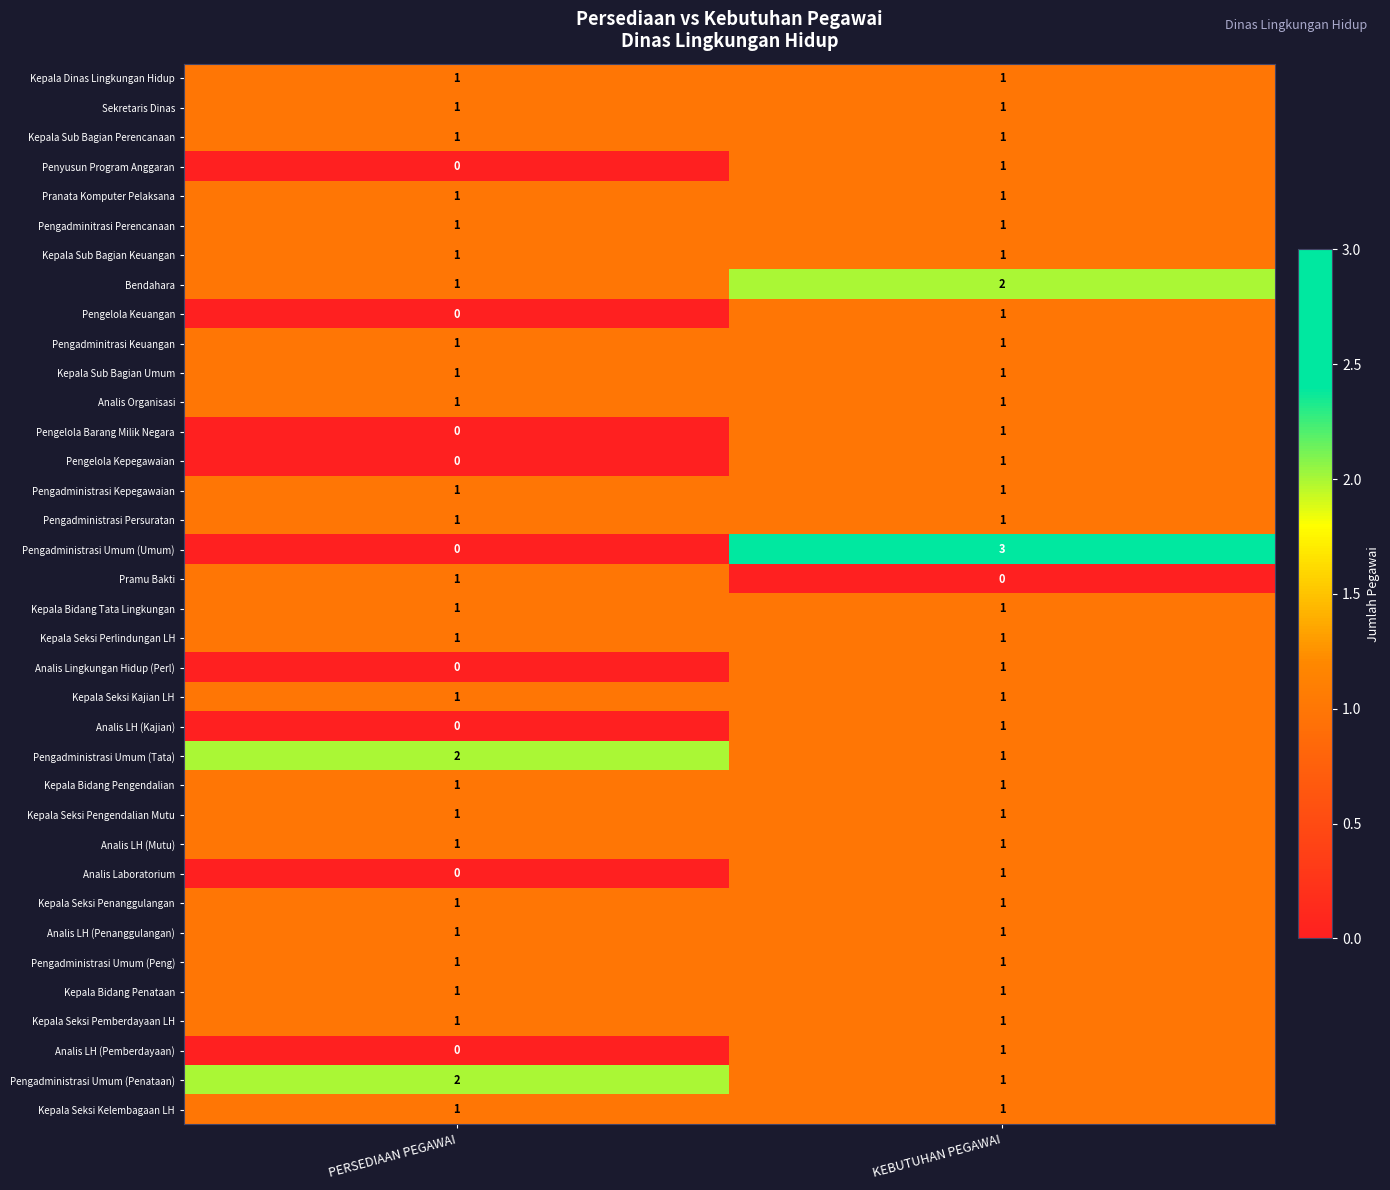

Which label corresponds to the largest value in the chart?

KEBUTUHAN PEGAWAI